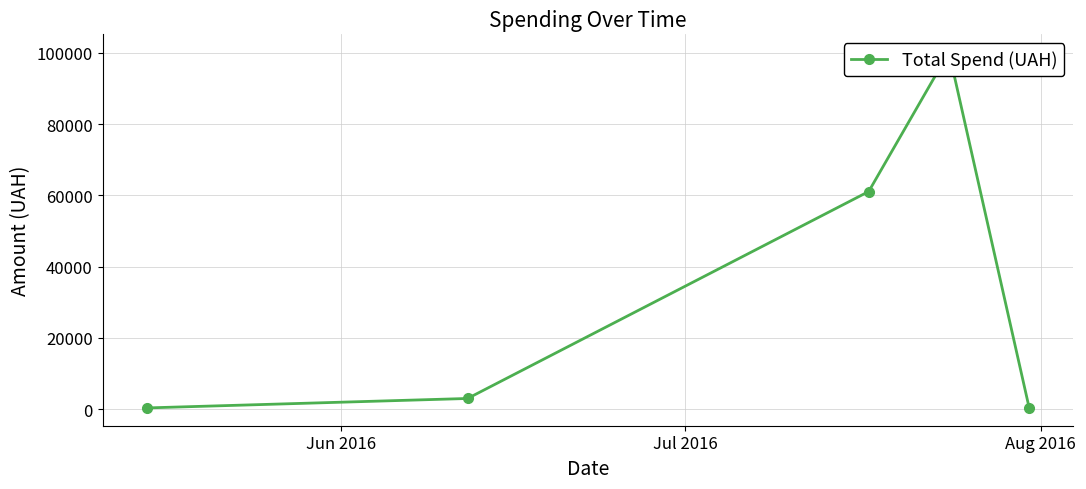

How many data points does each series have?

5